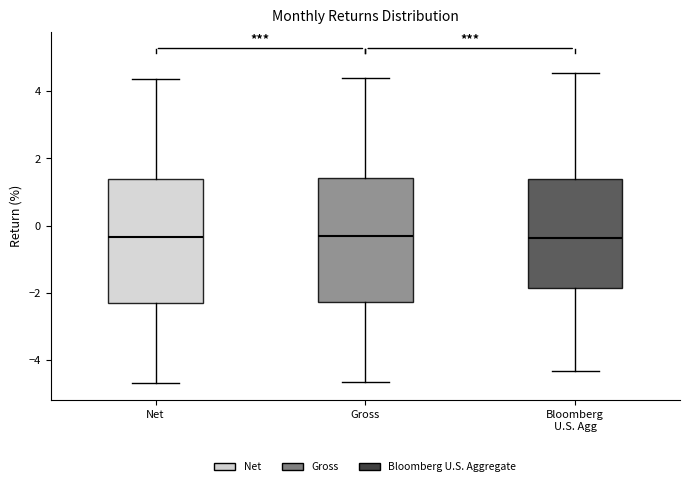

Where does the lower whisker of the box for Net end on the y-axis? The values are not printed on the chart, so give them approximately, as read against the axis.

-4.6